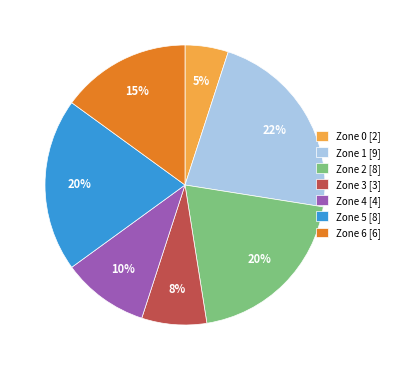

How many slices are in this pie chart?

7